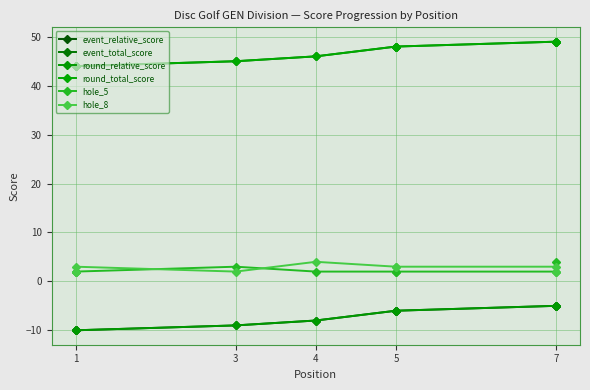

Which has a higher value, 3 or 5?

5